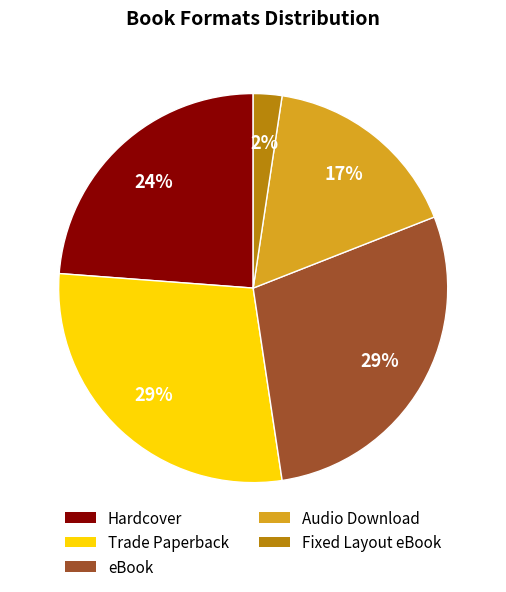

To the nearest percent, what is the average slice percentage?

20%